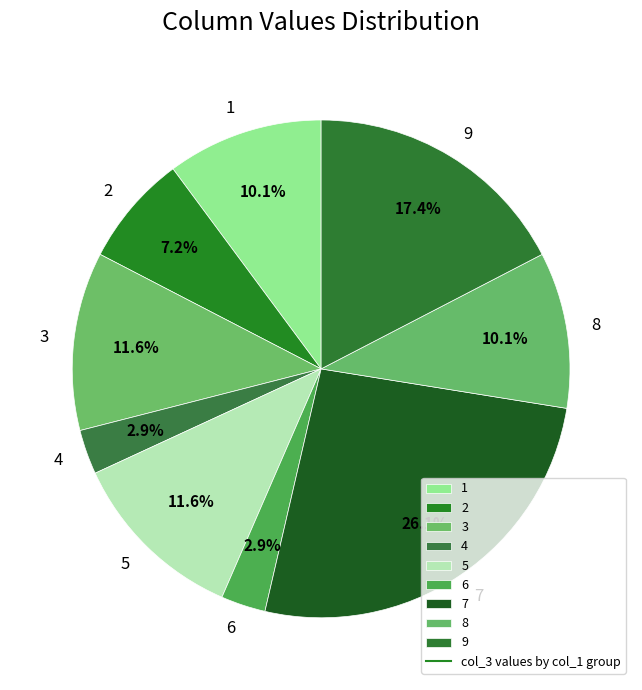

Is 7 the majority of the pie?

No